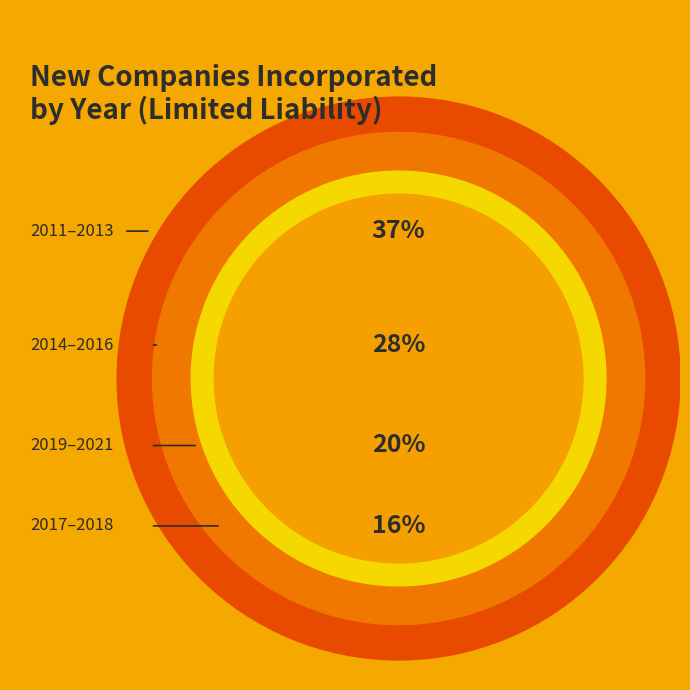

Is it true that 2016 is 3% of the pie?

False